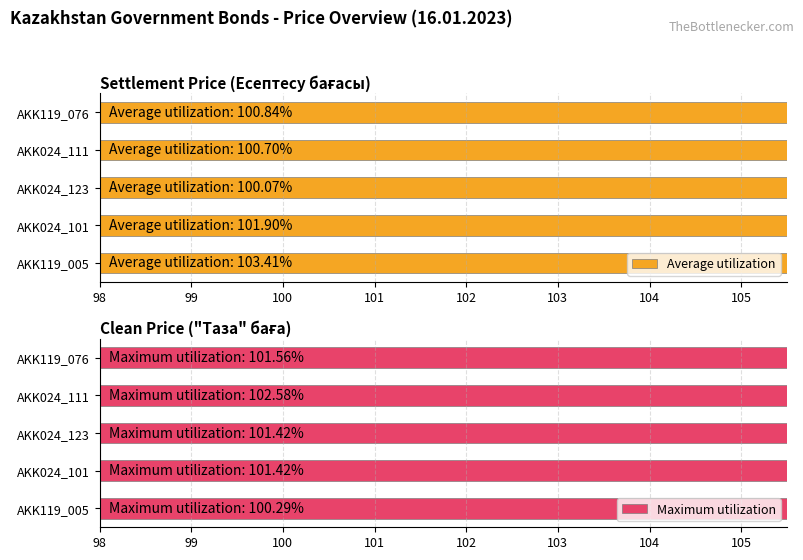

Which series changed the most between AKK119_076 and AKK024_123?

Average utilization